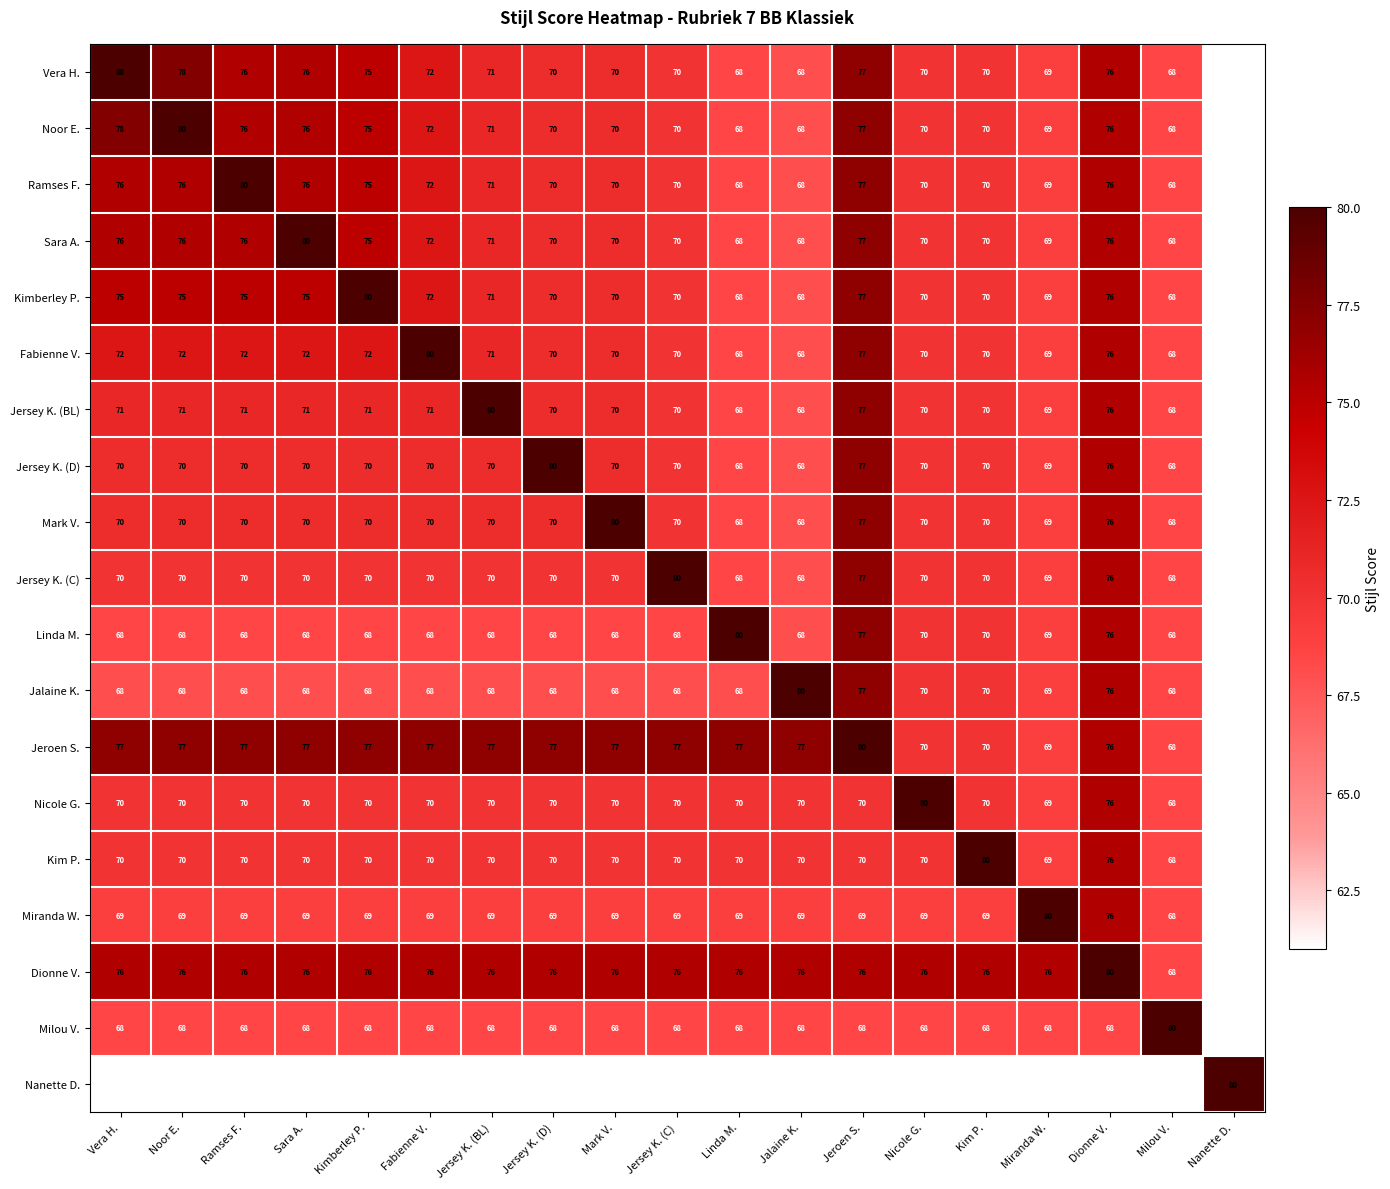

What is the maximum value shown in the chart?

80